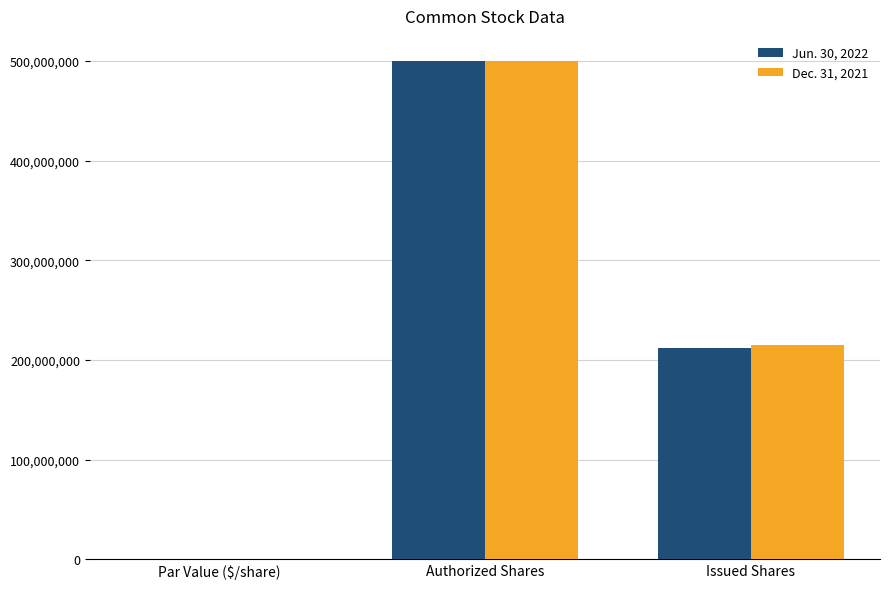

Is the value of Dec. 31, 2021 at Issued Shares greater than the value of Jun. 30, 2022 at Par Value ($/share)?

Yes